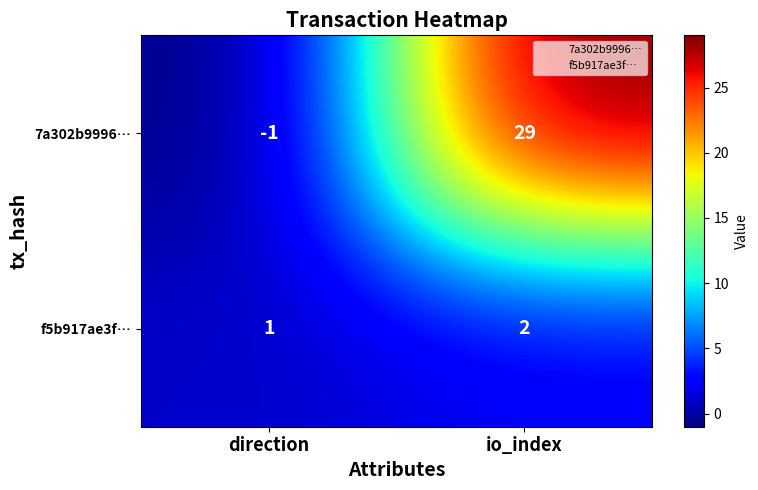

Rank the series by their average value, from lowest to highest.

f5b917ae3f…, 7a302b9996…